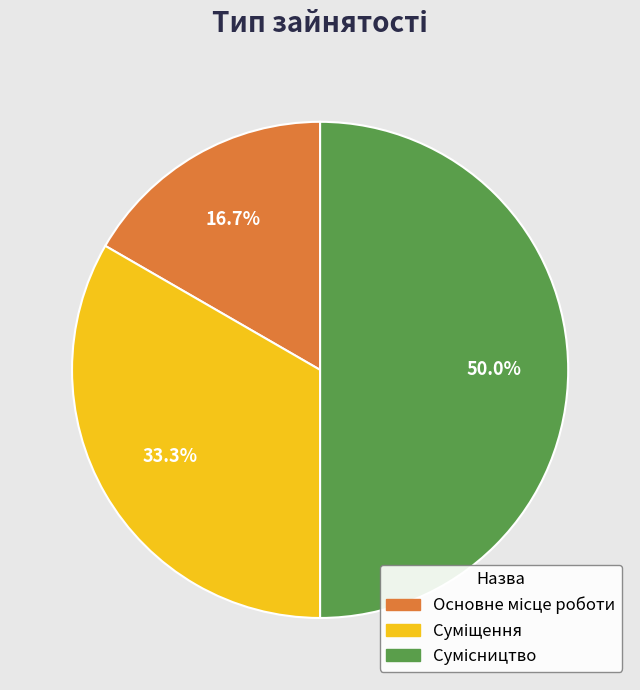

To the nearest percent, what is the combined percentage of Основне місце роботи and Суміщення?

50%